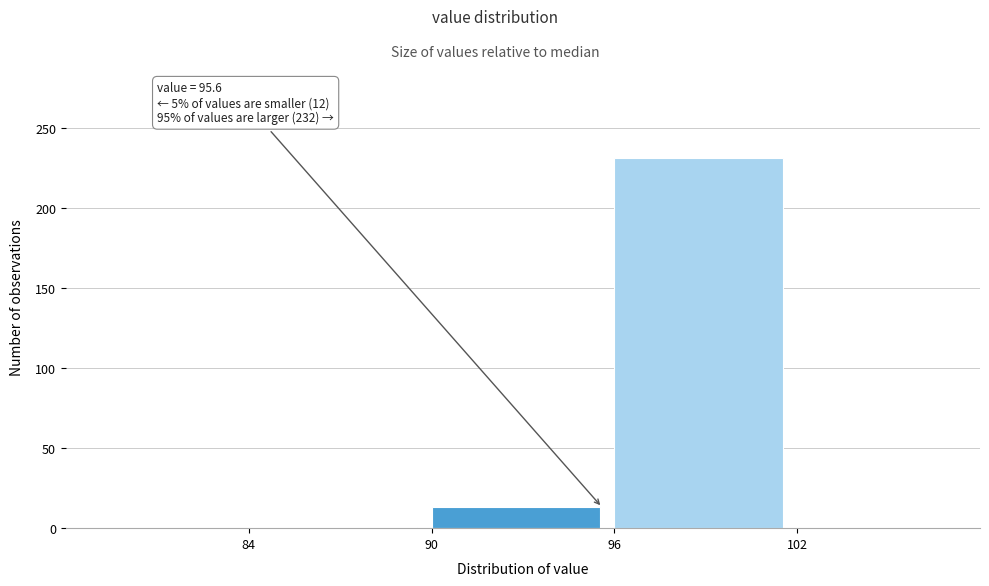

Which range on the x-axis has the tallest bar?

96 to 102